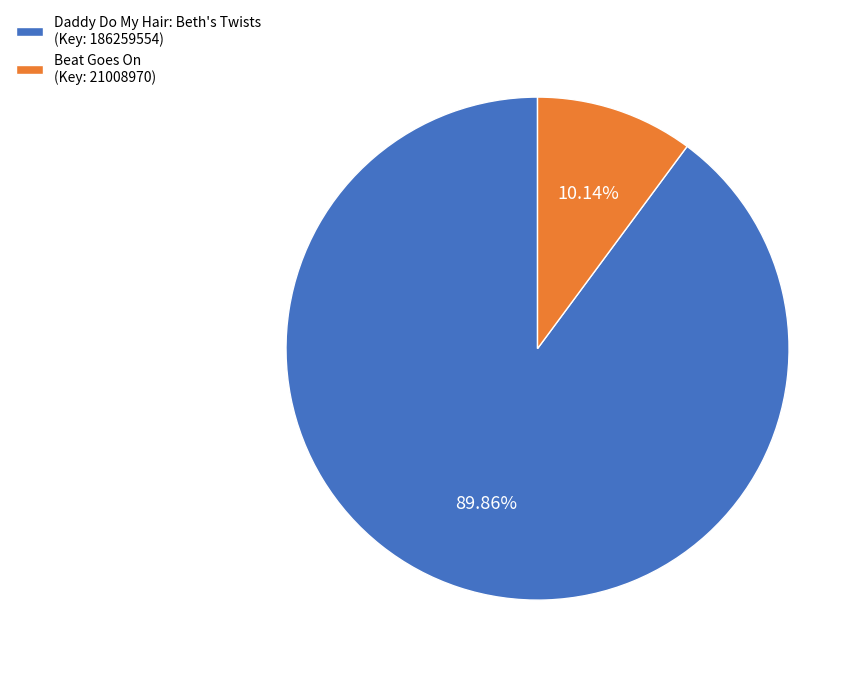

Count the number of slices in the pie.

2